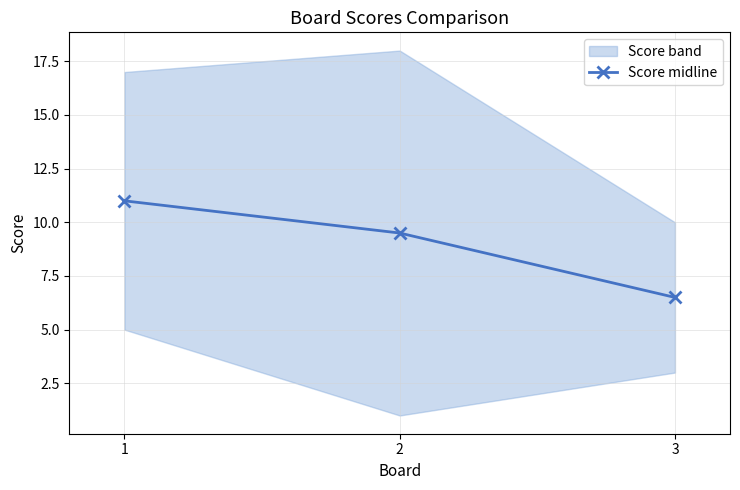

Which category has the highest value across all series?

1